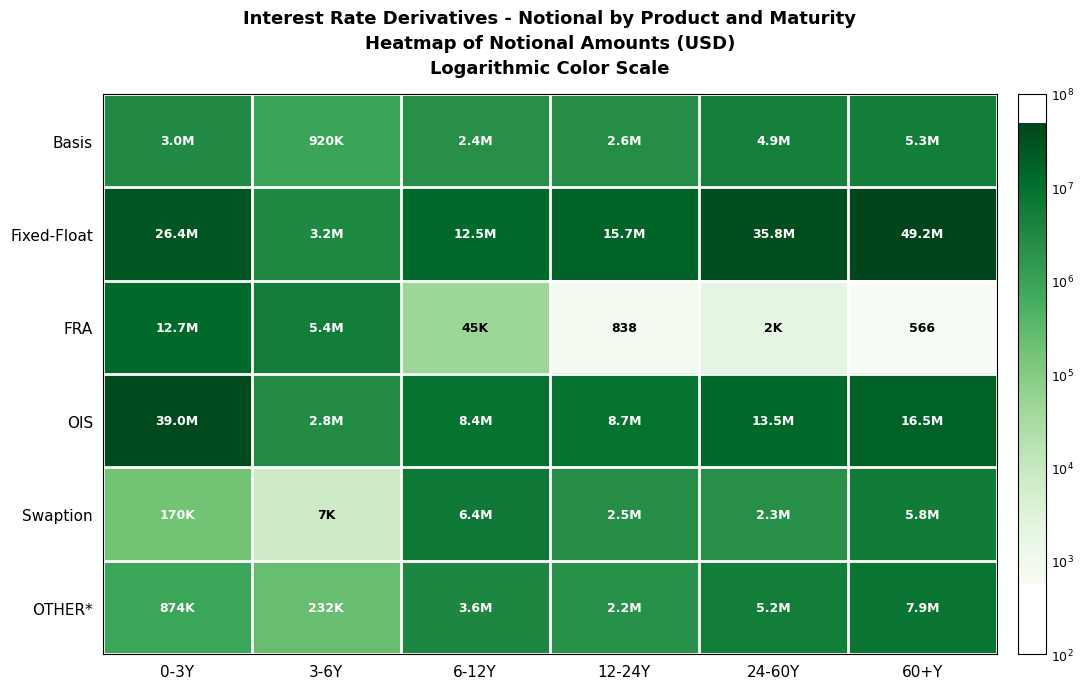

True or false: FRA has a value of 4.1 at 12-24Y.

False